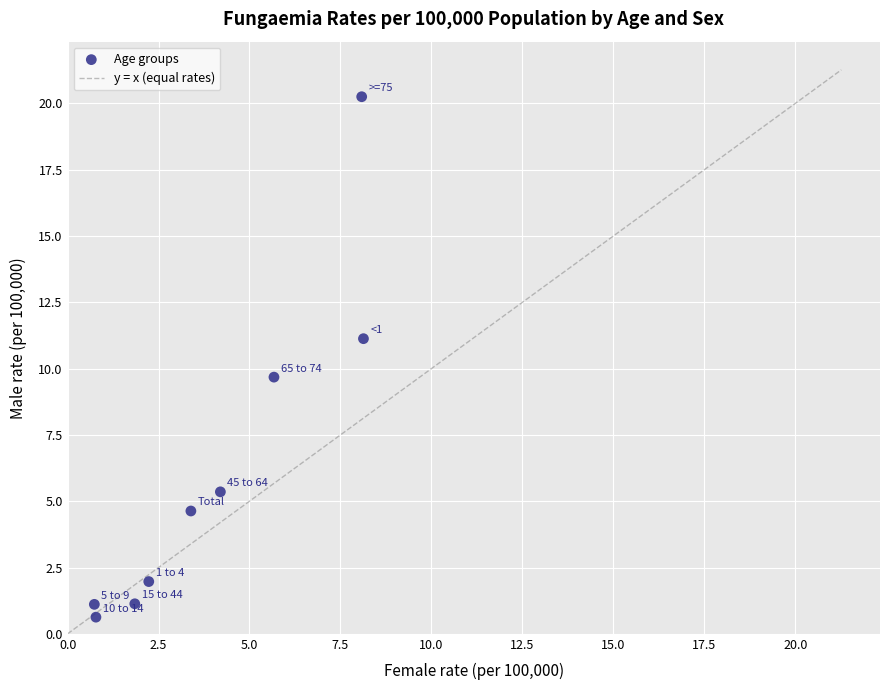

What is the range of X values (max minus min)?

7.4